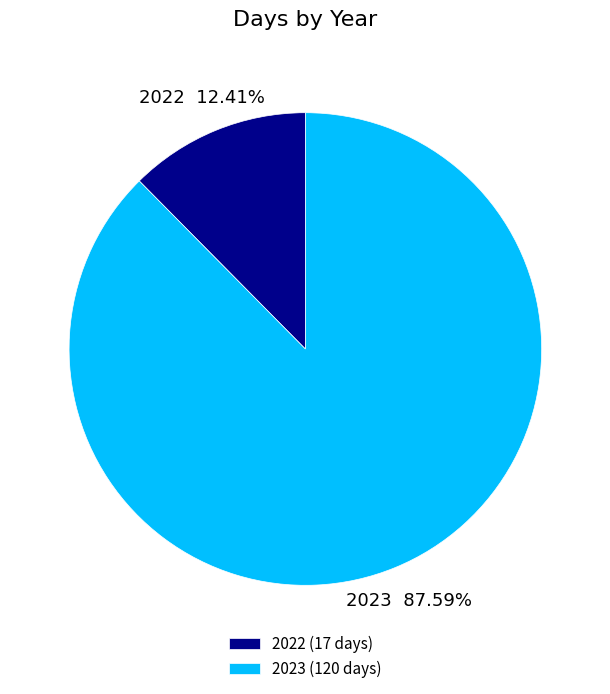

To the nearest percent, what portion does 2022 represent?

12%